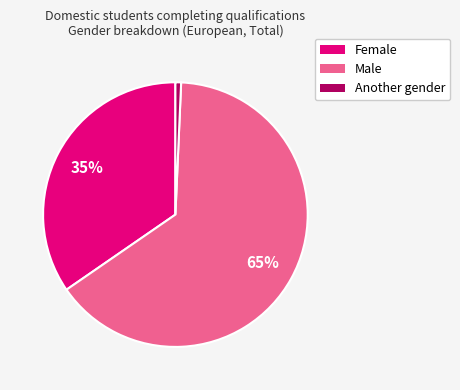

To the nearest percent, what is the average slice percentage?

33%